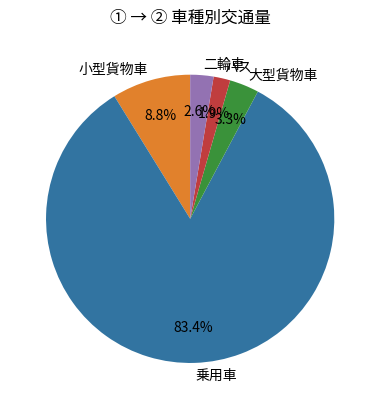

How many segments does this pie chart have?

5